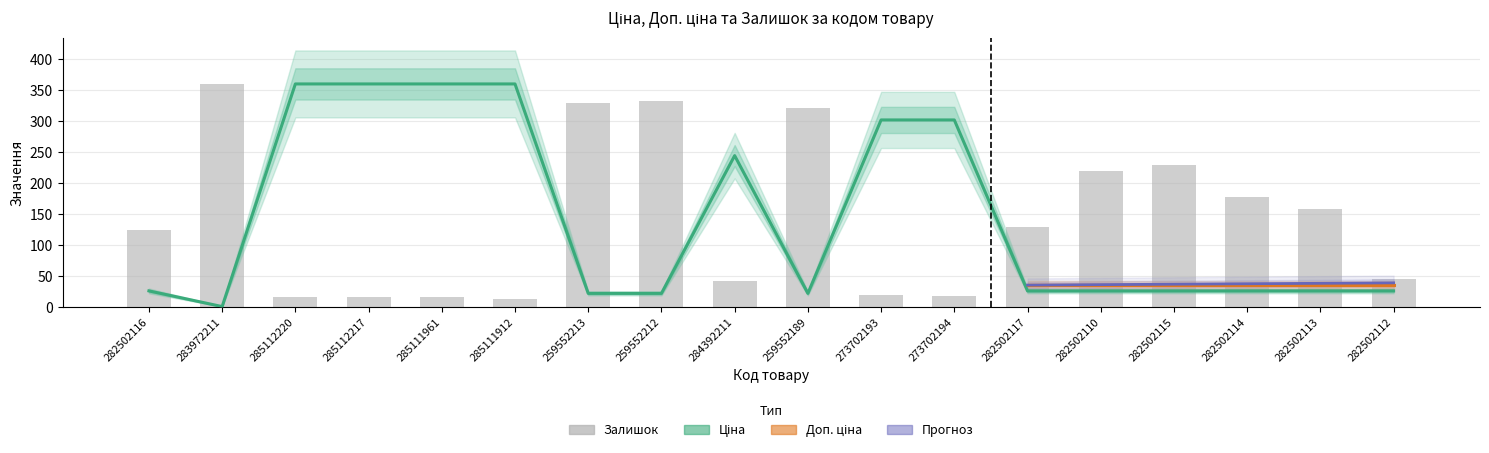

What is the greatest value displayed?

360.0